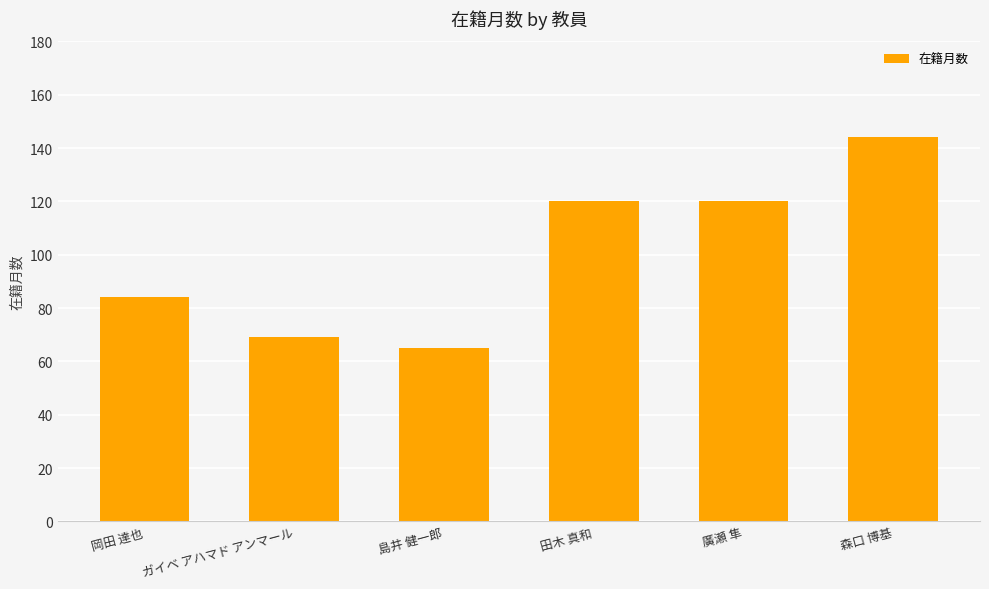

Which label corresponds to the smallest value in the chart?

島井 健一郎